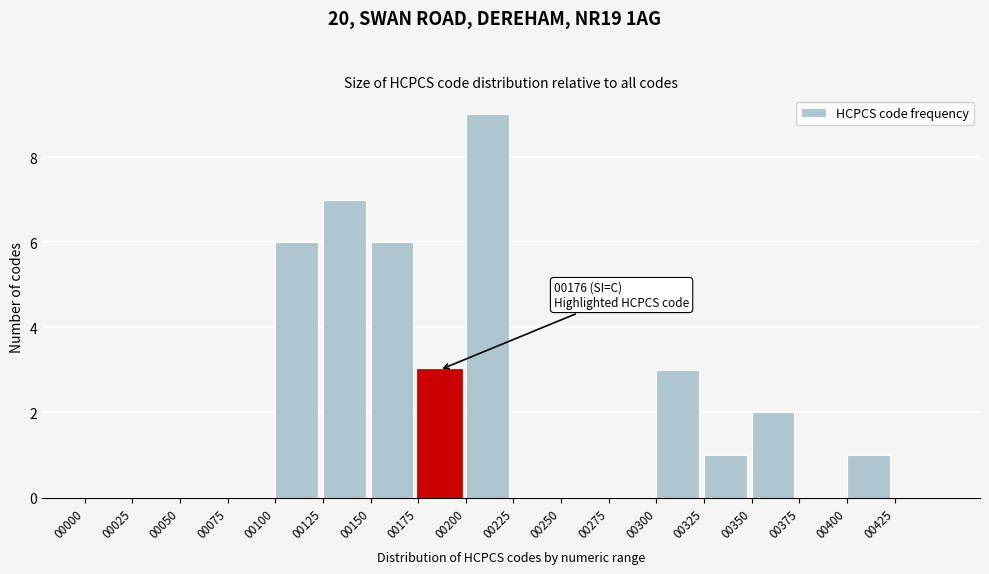

Over which range of the x-axis is the bar tallest?

200 to 225